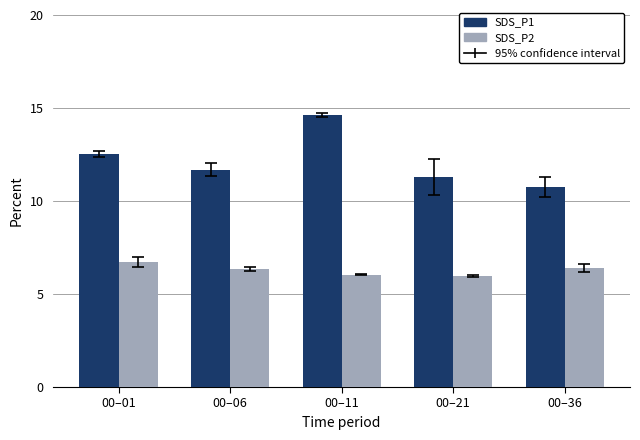

Does the chart contain stacked bars?

No